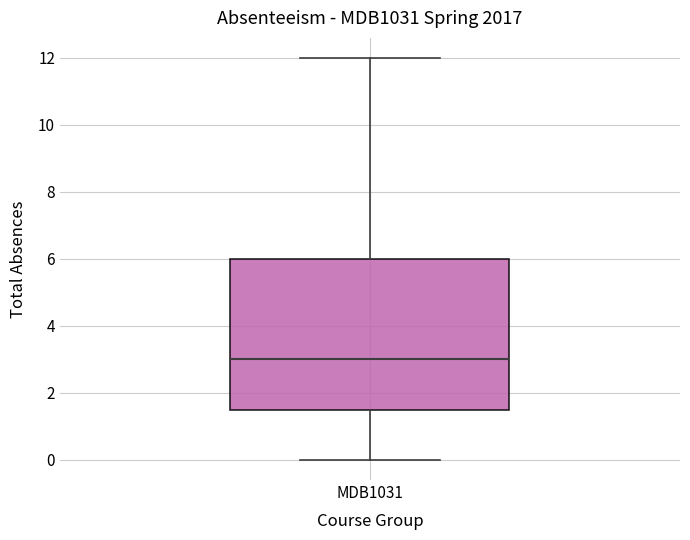

Transcribe this box plot: give where the median line is, the range the box spans, and where the two whiskers end, as read against the y-axis. The values are not printed on the chart, so give them approximately, as read against the axis.

median 3.0, box 1.6 to 6.0, whiskers 0.0 to 12.0